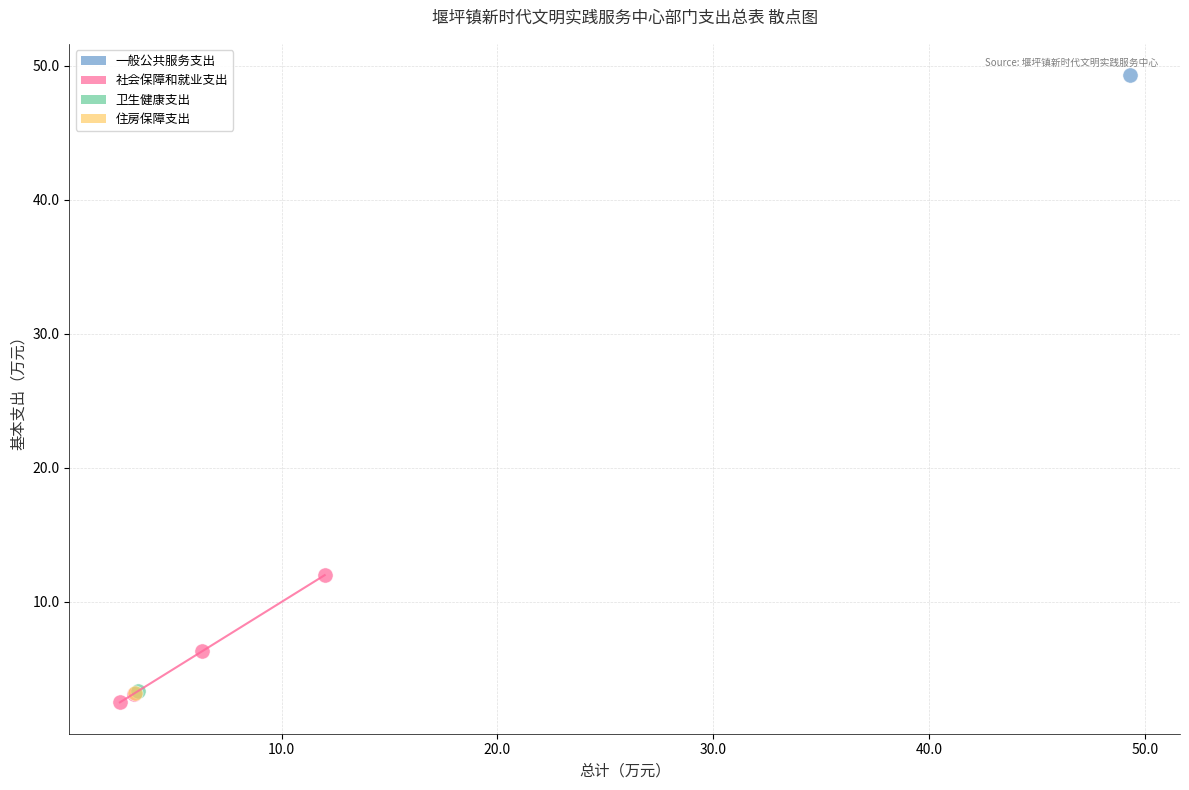

What are all the series names shown in the legend?

一般公共服务支出, 社会保障和就业支出, 卫生健康支出, 住房保障支出